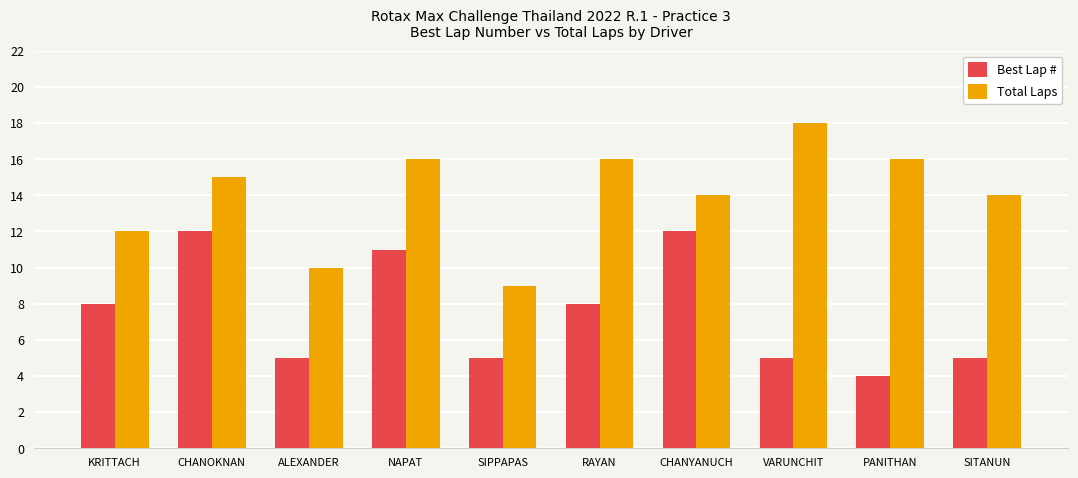

What is the label of the 3rd bar from the right?

VARUNCHIT